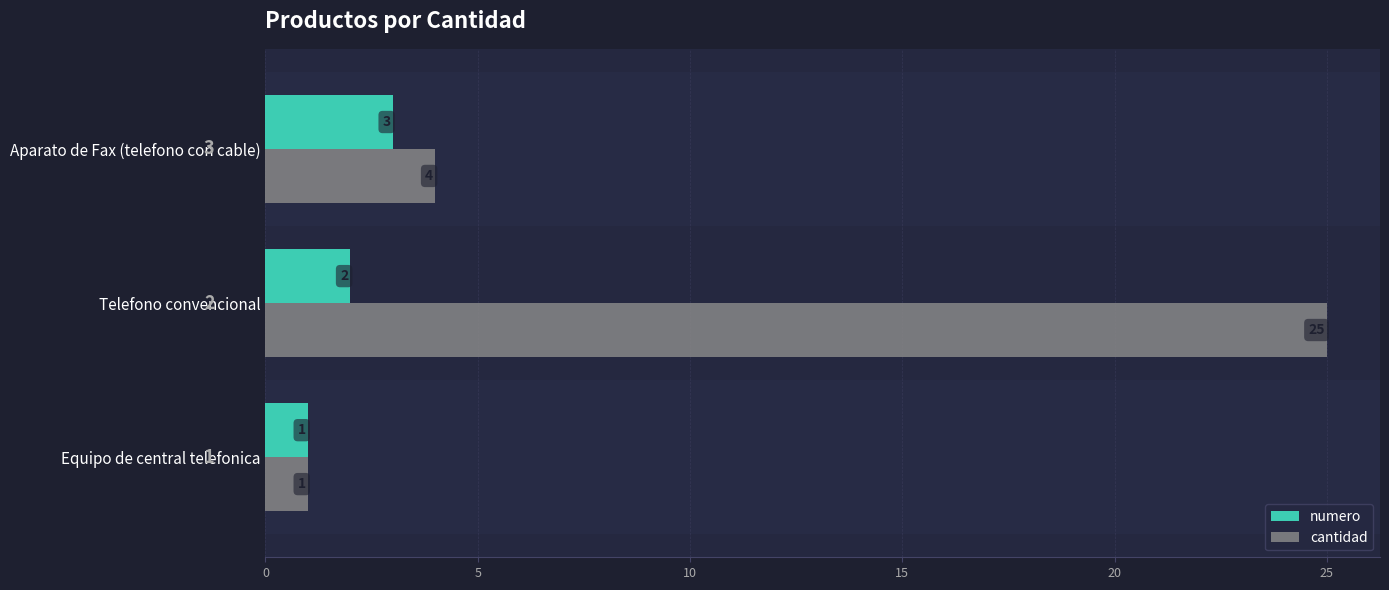

Which series changed the most between Equipo de central telefonica and Telefono convencional?

cantidad